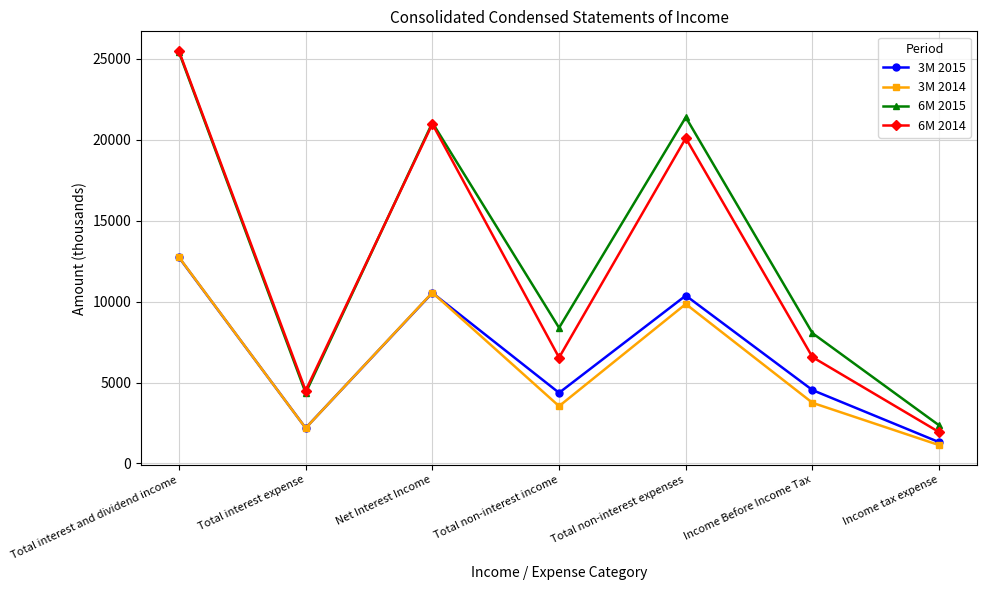

True or false: 3M 2015 and 6M 2015 cross at least once.

False